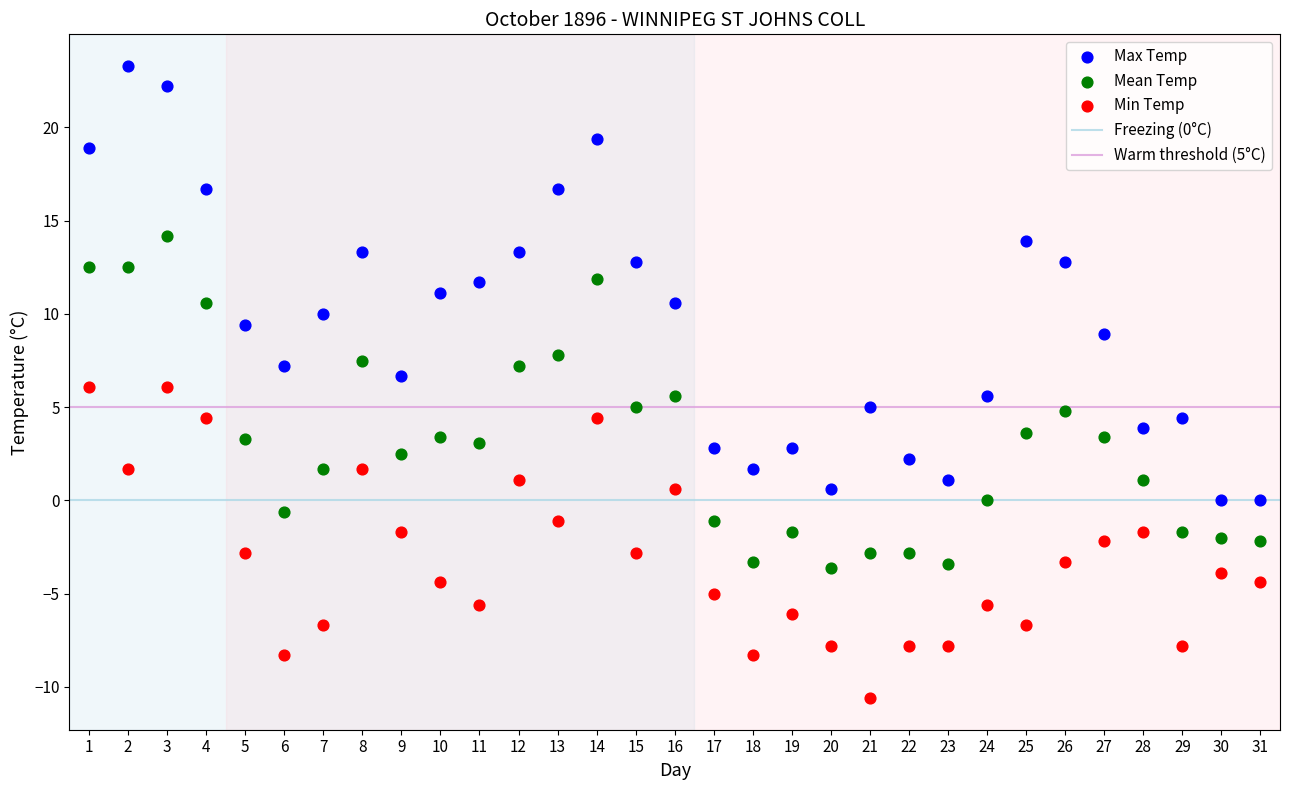

What is the X range (max minus min) for the scatter plot?

30.0